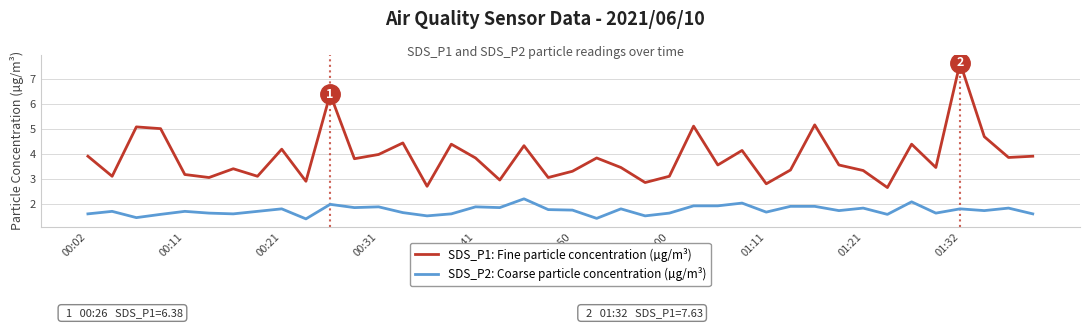

Which series has the largest total across all categories?

SDS_P1: Fine particle concentration (µg/m³)